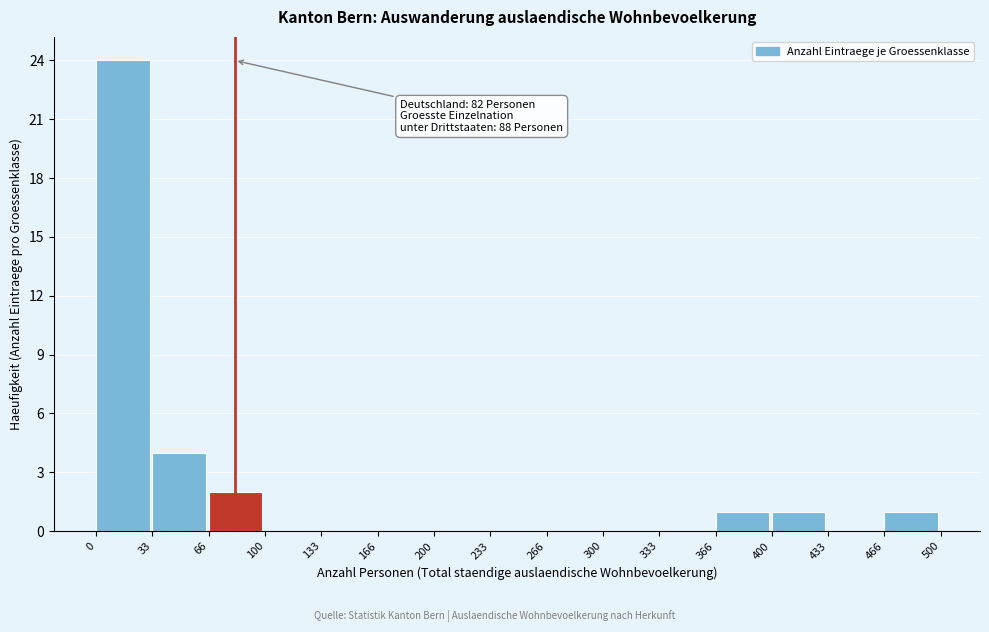

Which range on the x-axis has the tallest bar?

0 to 33